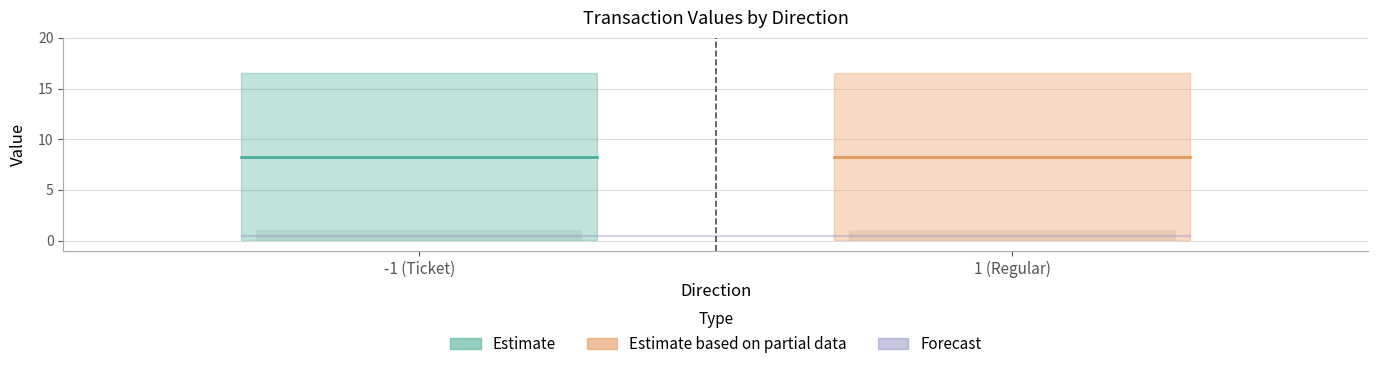

At which category does the chart reach its peak across all series?

-1